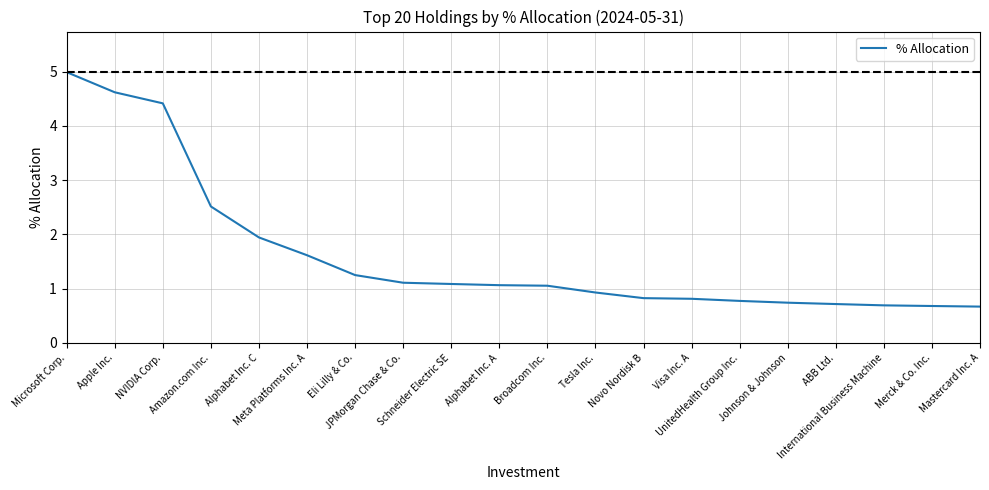

Does the chart have visible grid lines?

Yes